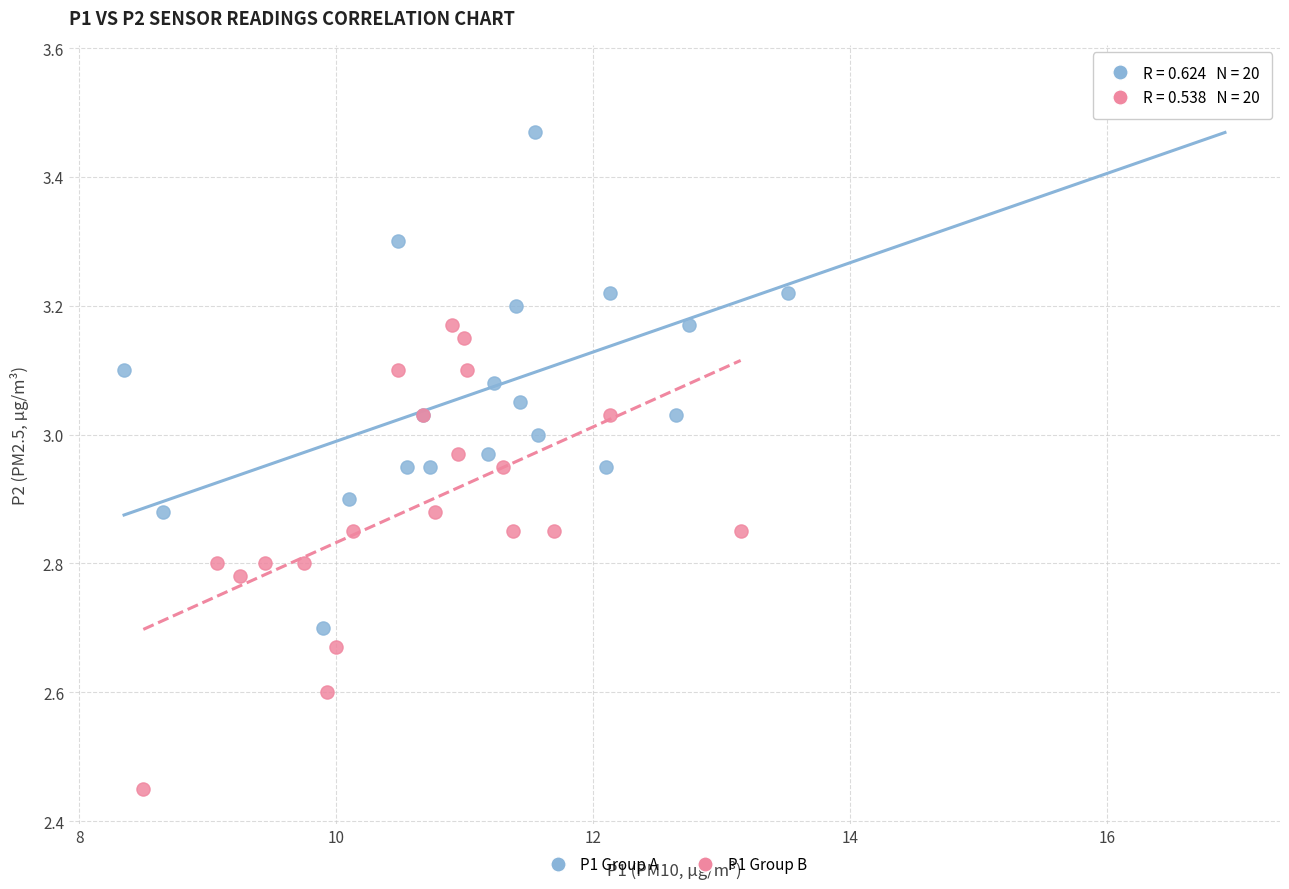

What are all the series names shown in the legend?

P1 Group A, P1 Group B